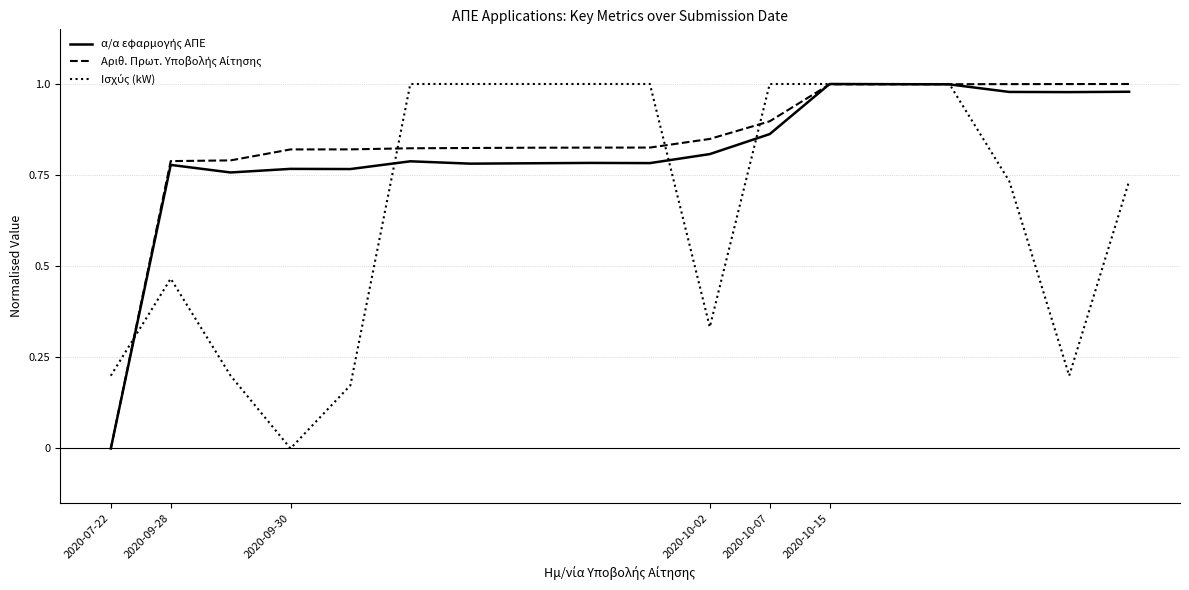

Does the chart display data point markers on the line(s)?

No